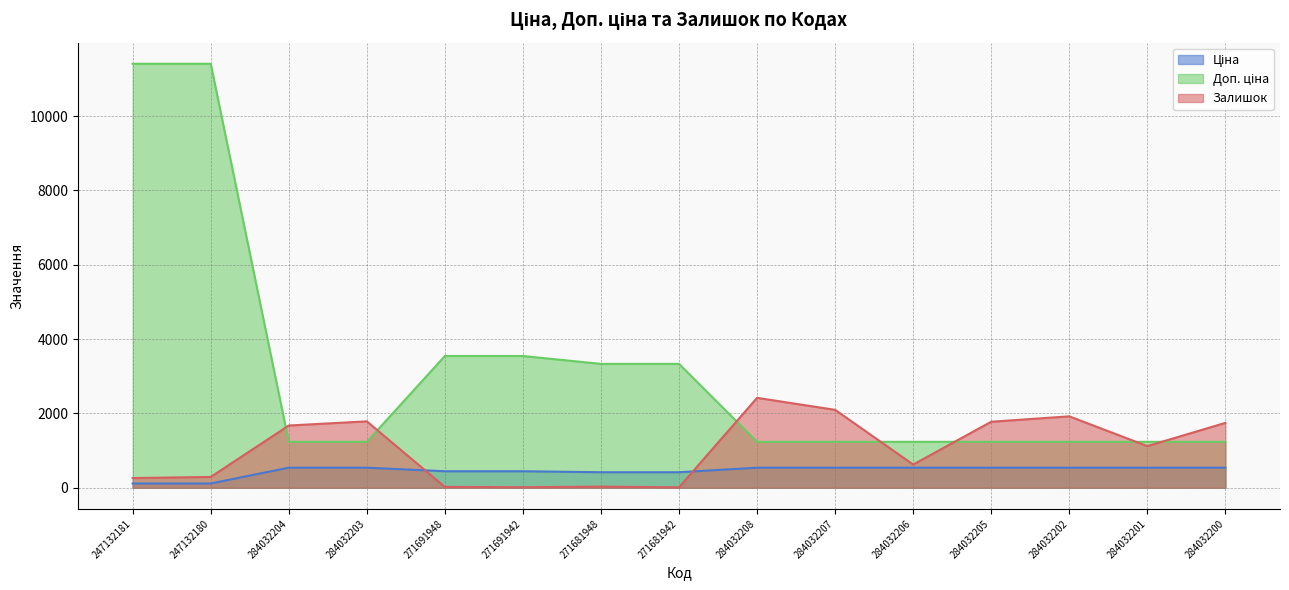

What is the average value of the Залишок series?

1052.4